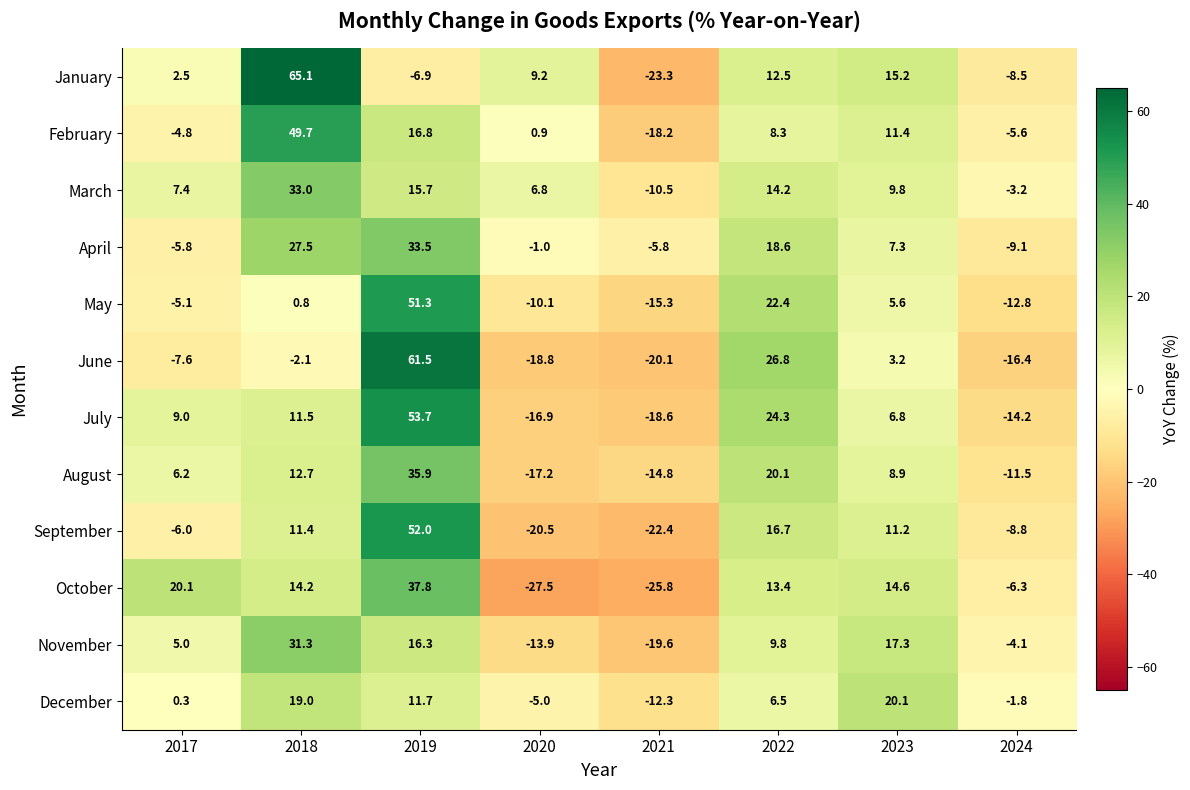

Which label corresponds to the smallest value in the chart?

2020